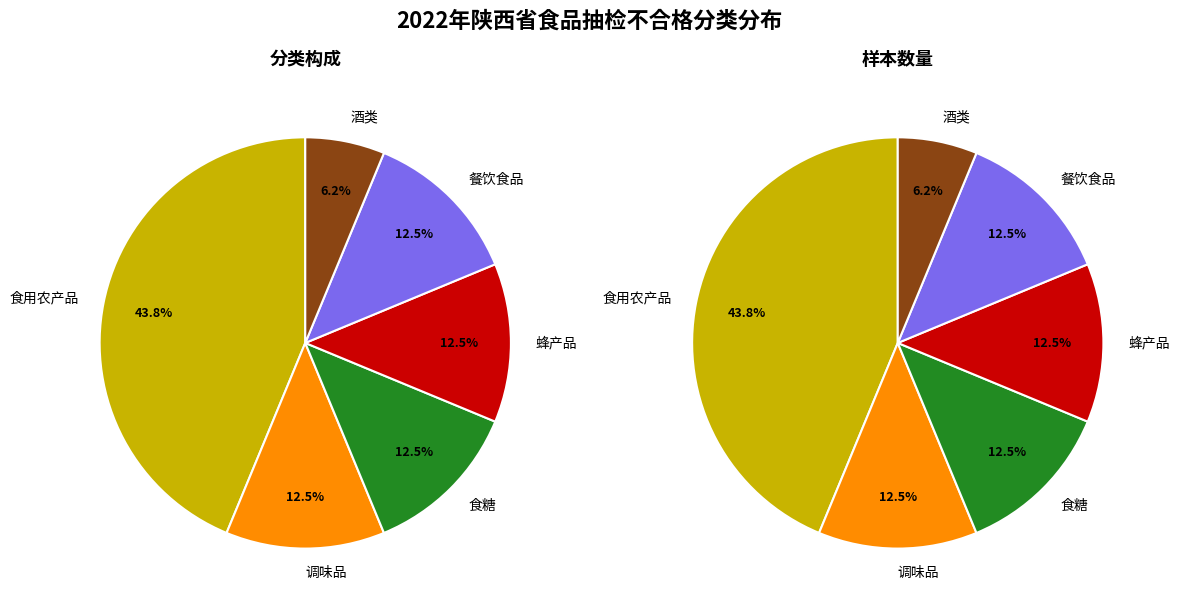

What is the smallest slice in the pie chart?

酒类